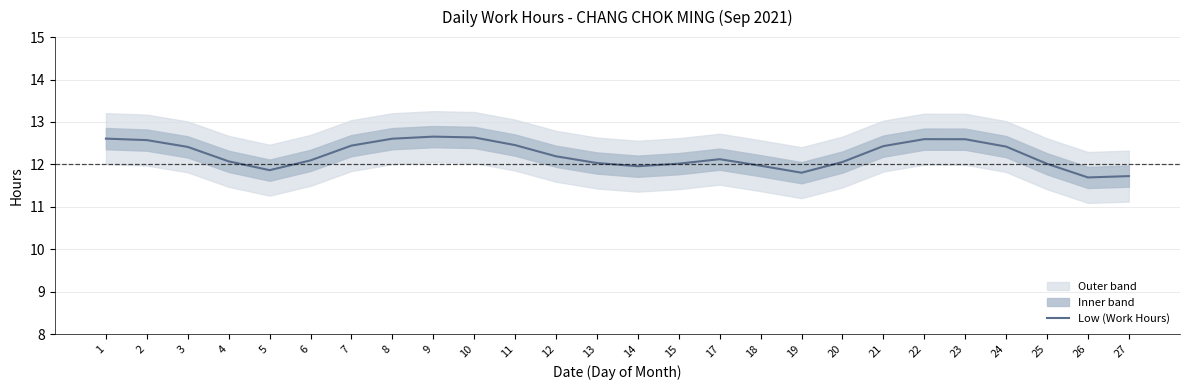

Between 19 and 4, which is larger?

4